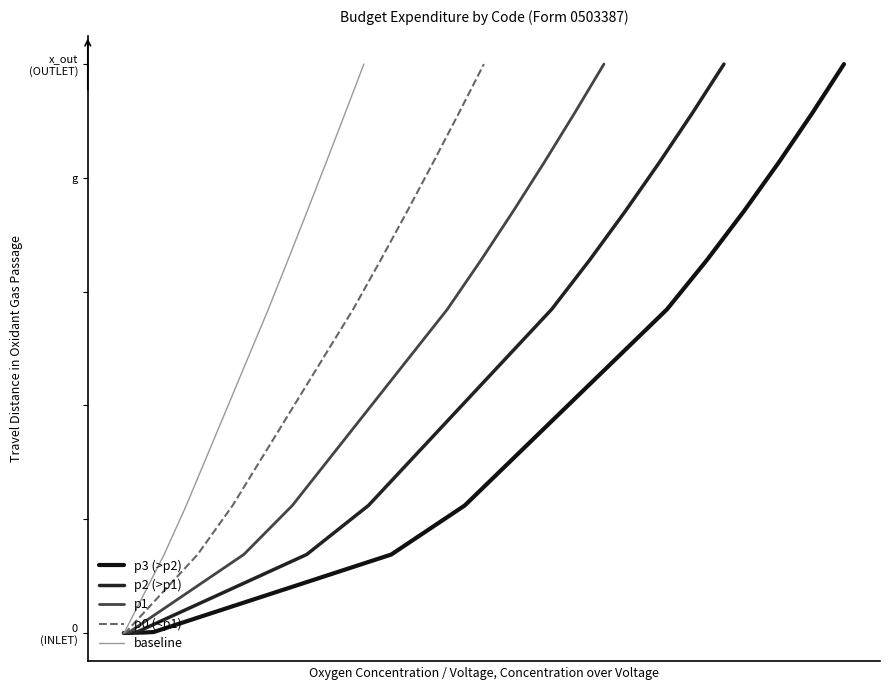

What is the average value of the baseline series?

5.5